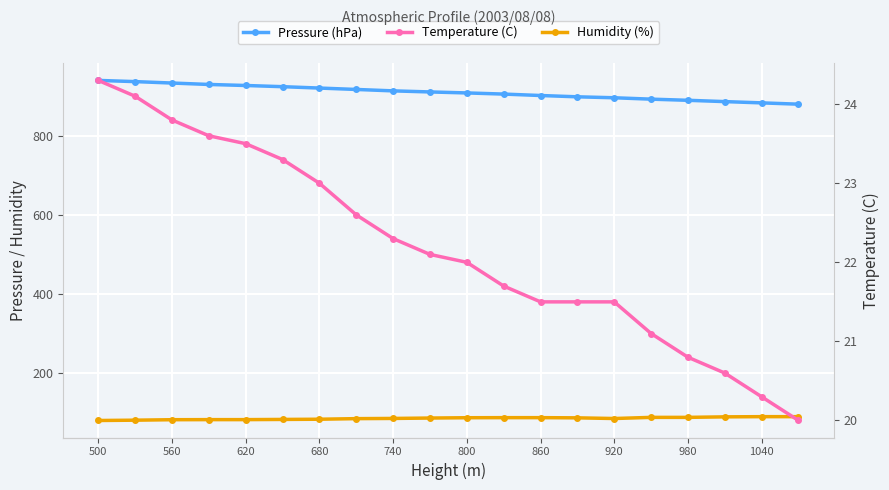

Which category has the highest value across all series?

500